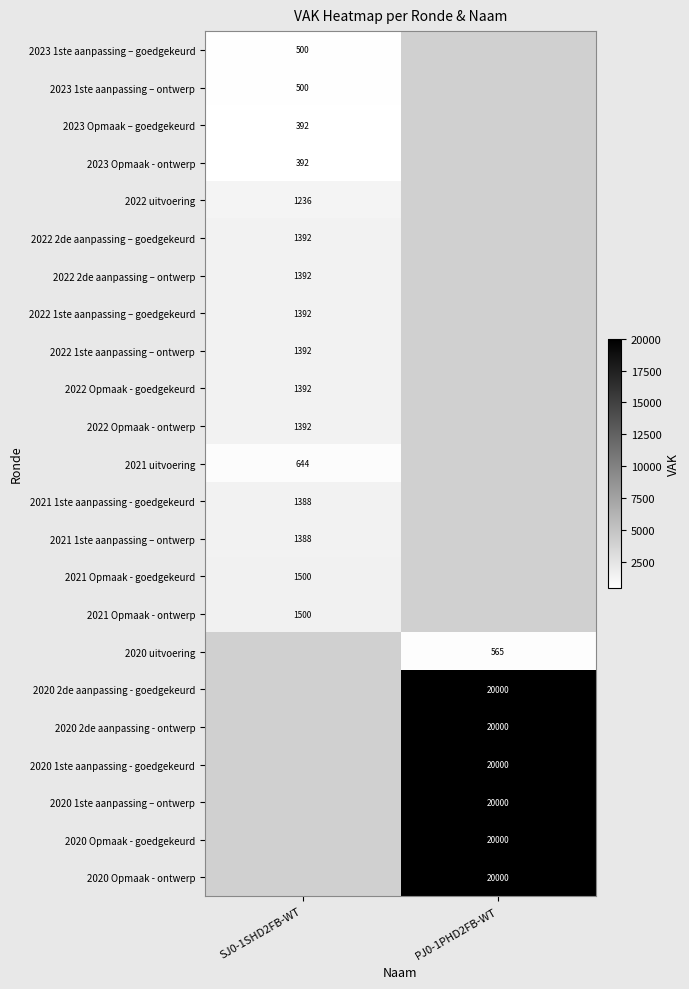

The value of 2020 1ste aanpassing – ontwerp at PJ0-1PHD2FB-WT is 8162. True or false?

False